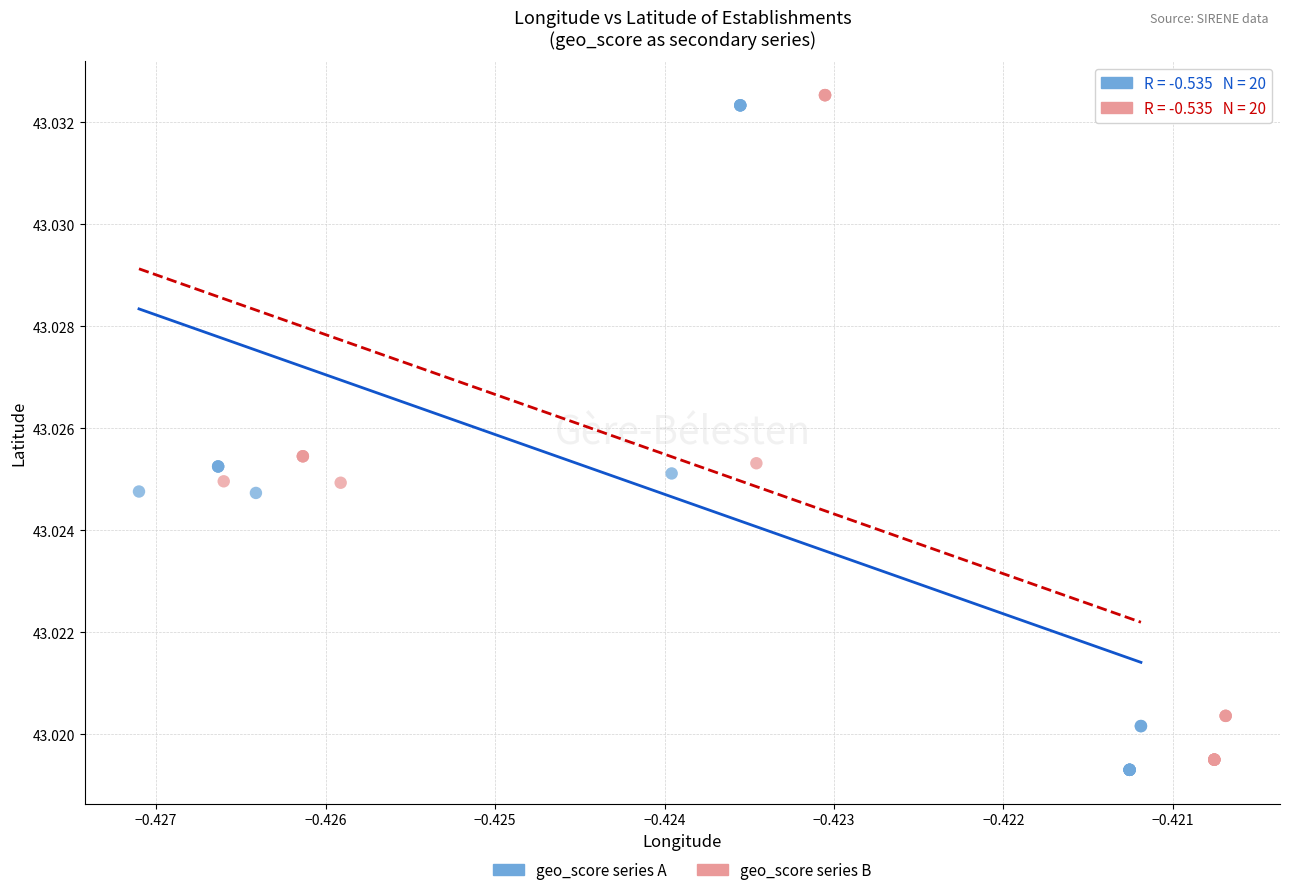

Which series reaches the maximum Y coordinate?

geo_score series B